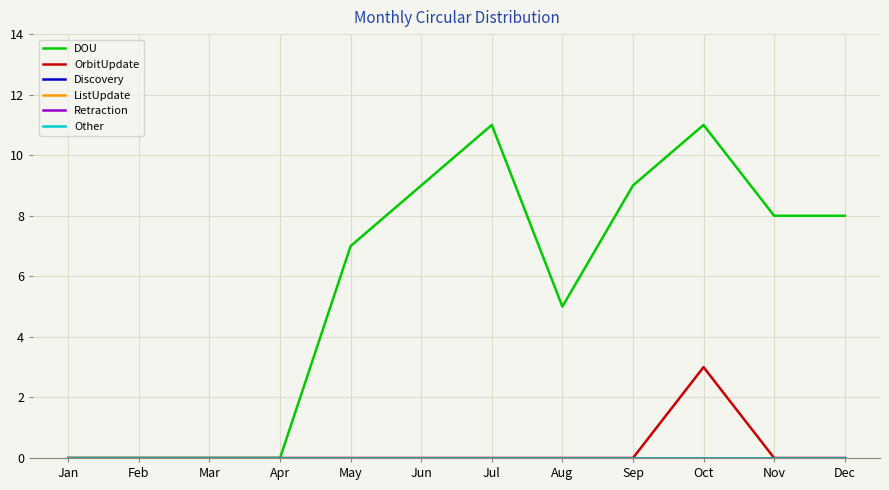

Which category has the lowest value across all series?

Jan